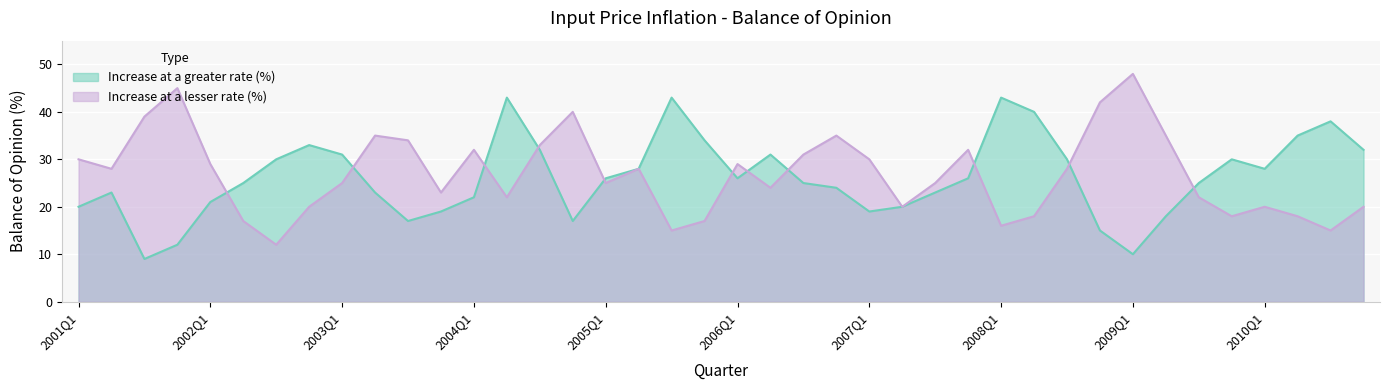

How many values in the Increase at a greater rate (%) series exceed 26?

17